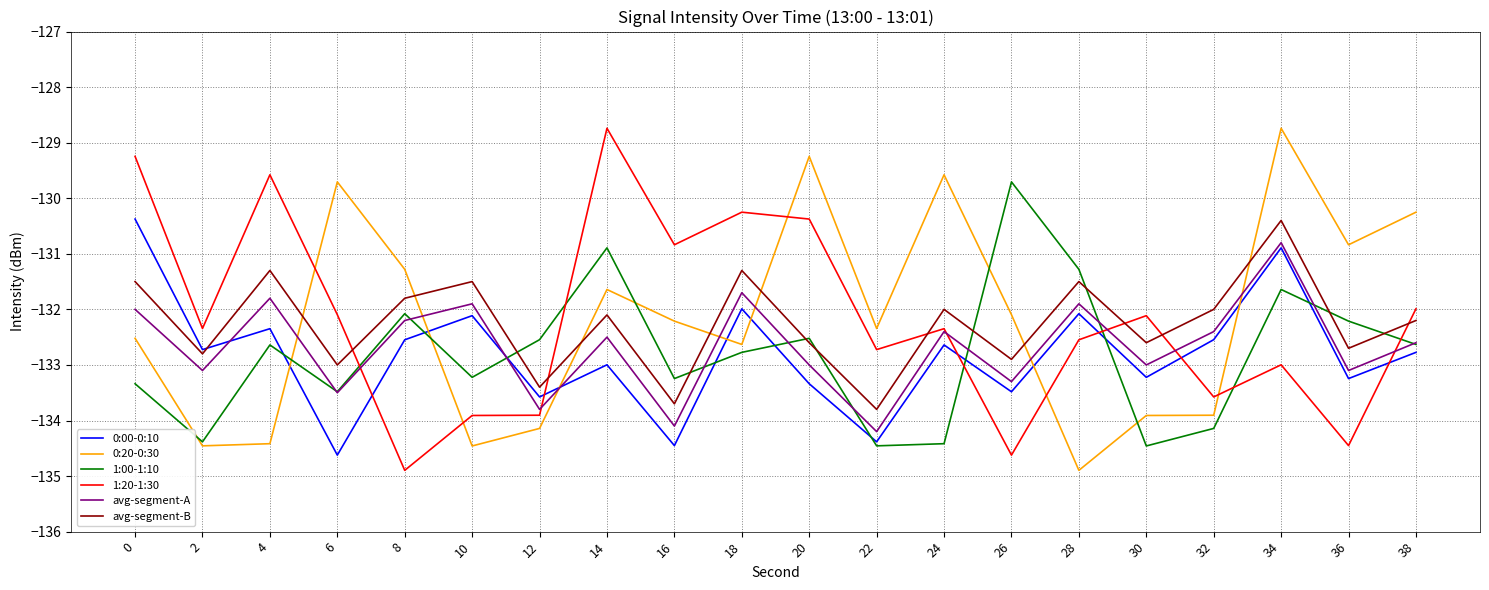

Which category has the lowest value in the avg-segment-A series?

22